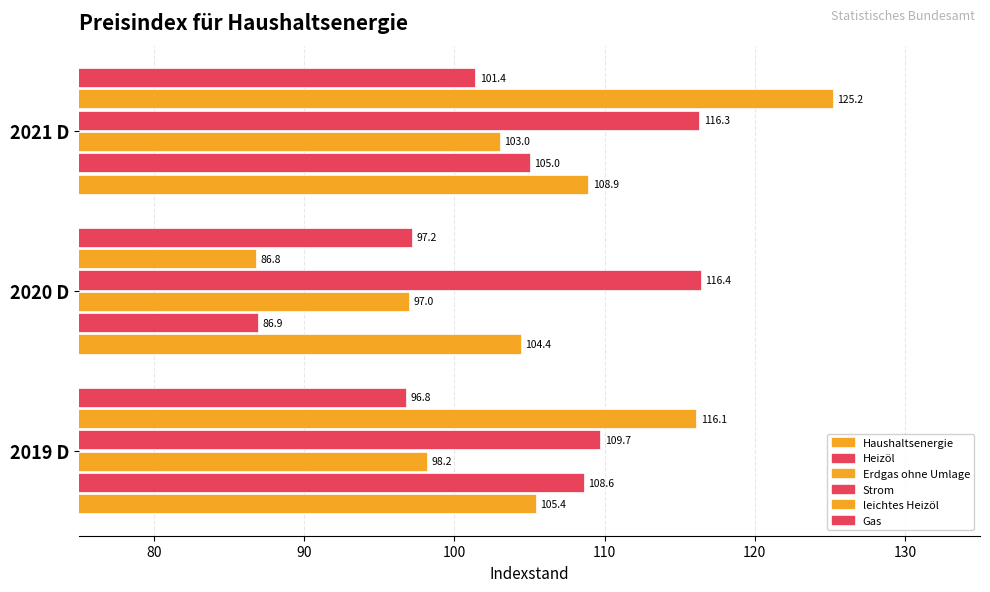

Count the number of categories in the chart.

3